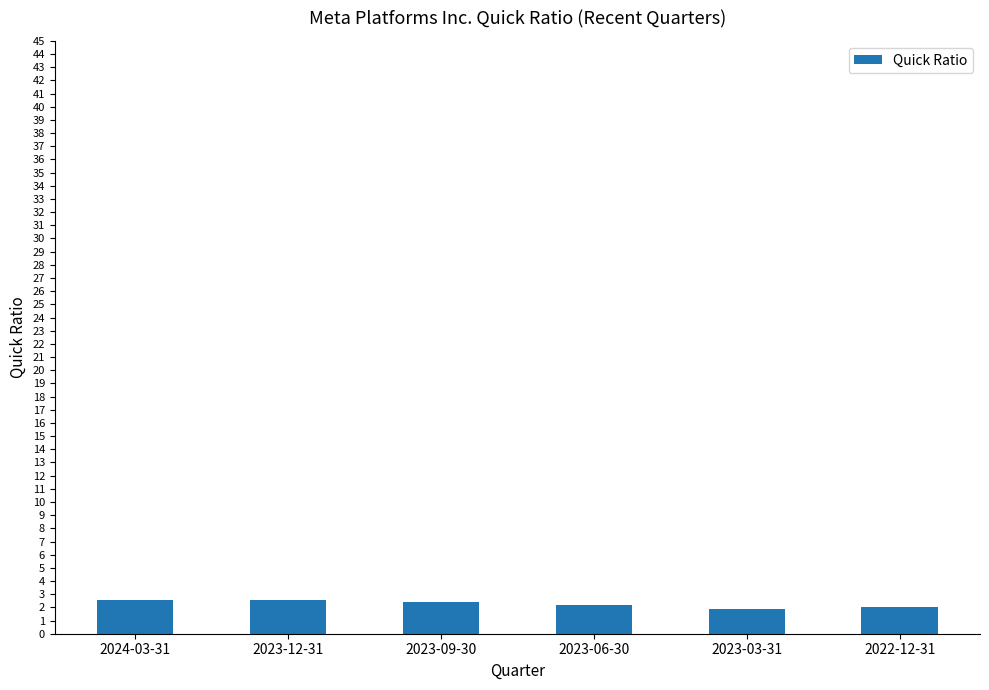

Approximately how many times larger is the value at 2024-03-31 compared to 2023-06-30?

1.2